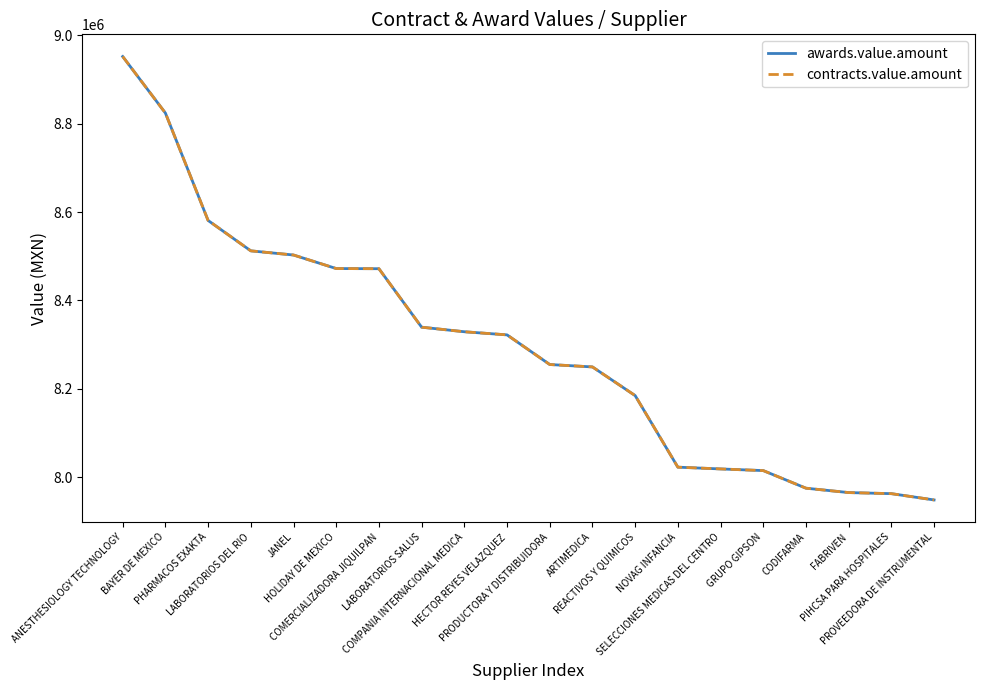

Does the chart have visible grid lines?

No